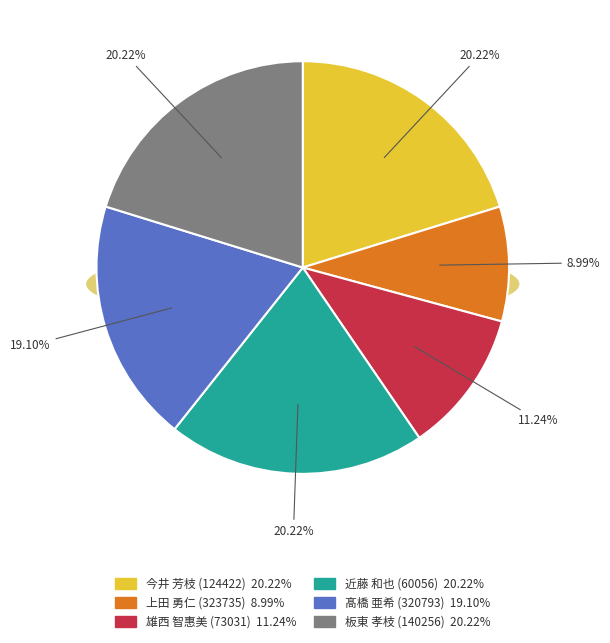

Which has a higher value, 近藤 和也 (60056) or 雄西 智惠美 (73031)?

近藤 和也 (60056)